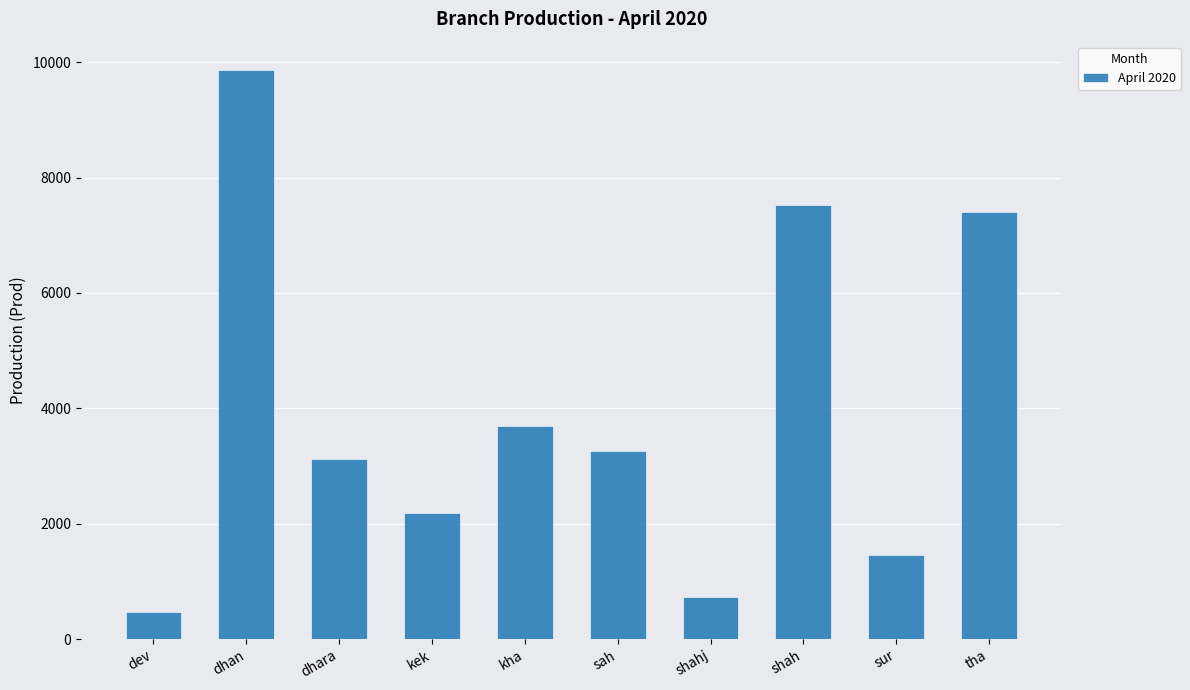

How many values are below 3258?

5